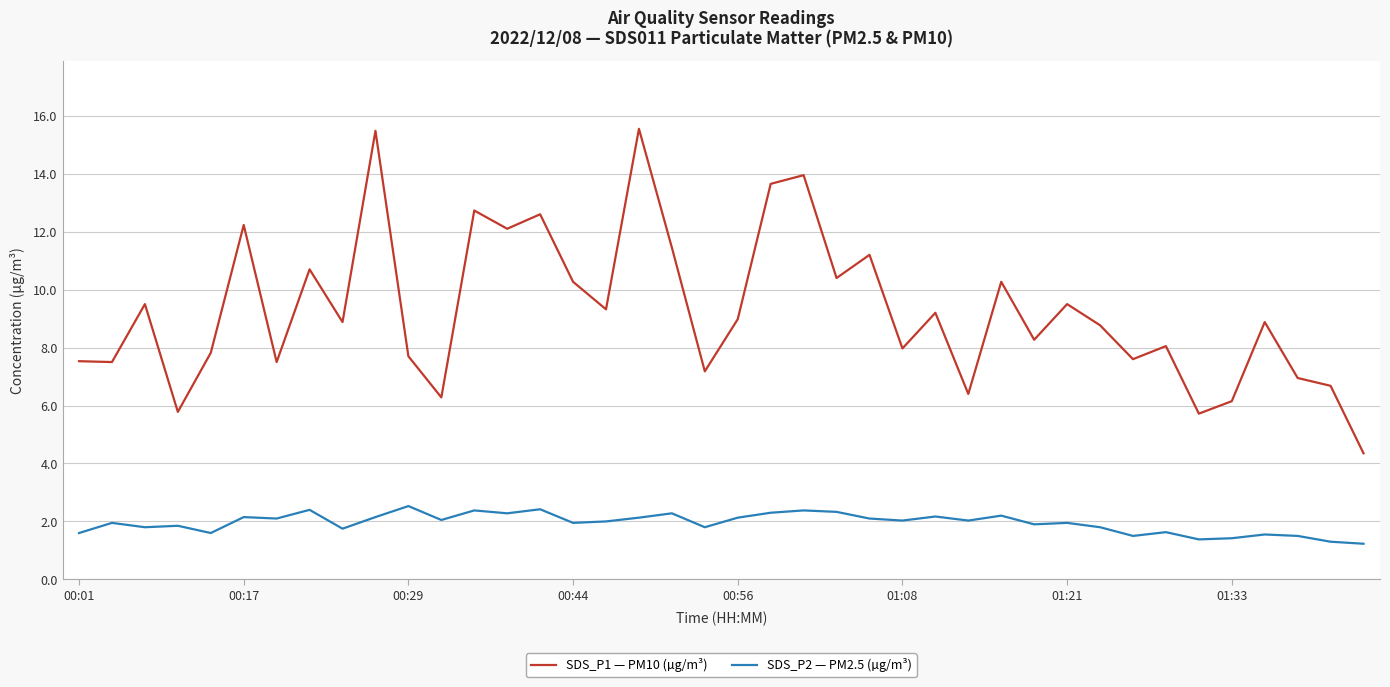

List the series in order of their overall mean, lowest first.

SDS_P2 — PM2.5 (µg/m³), SDS_P1 — PM10 (µg/m³)